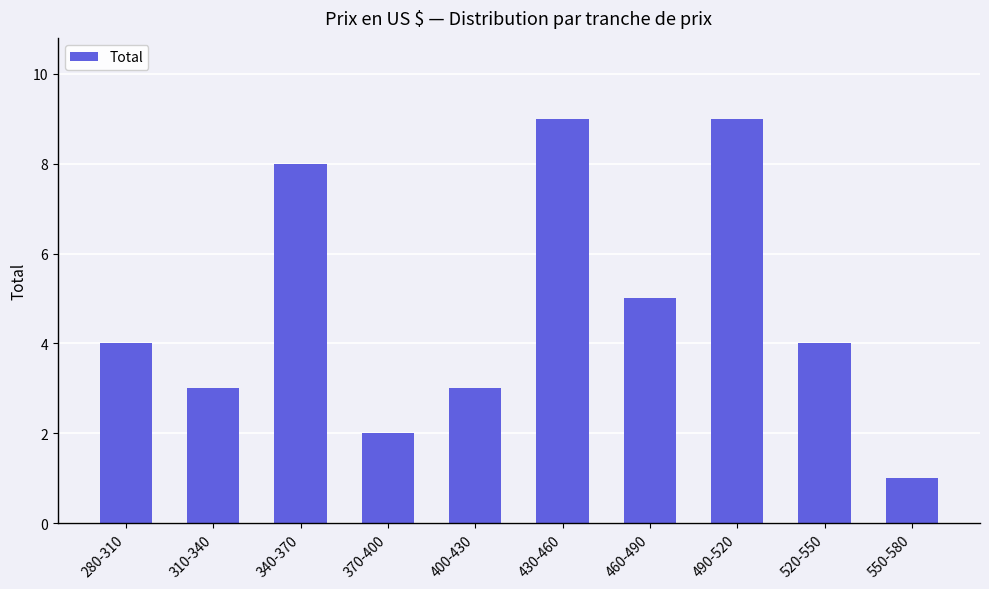

What is the sum of all values?

48